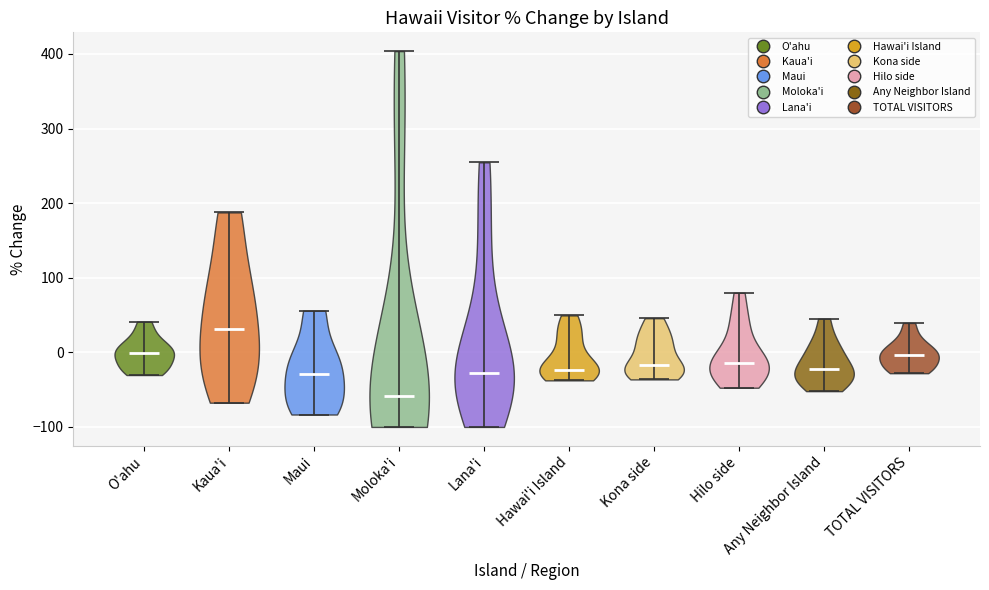

Which violin has the lowest median line?

Moloka'i